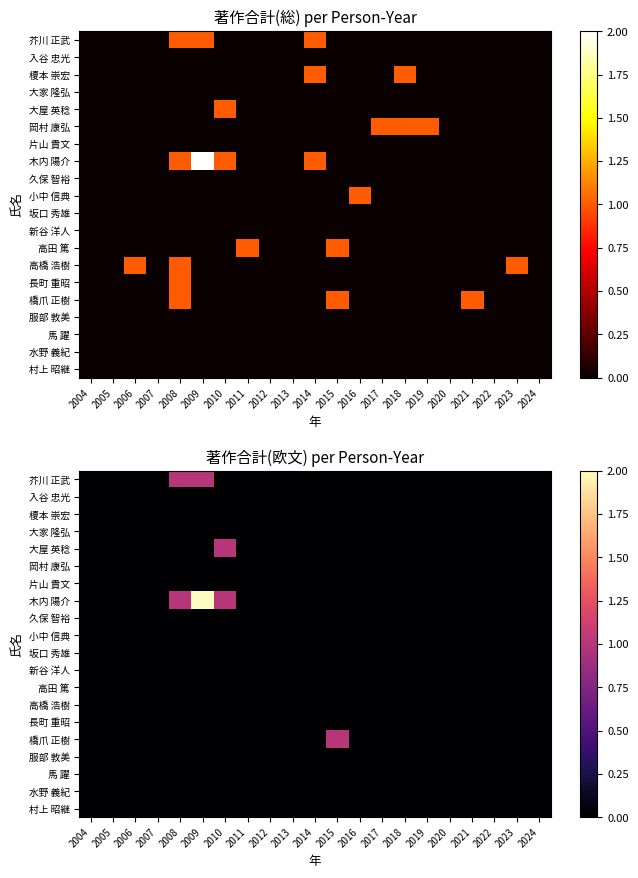

What is the difference between the second highest and minimum values in the 木内 陽介 series?

1